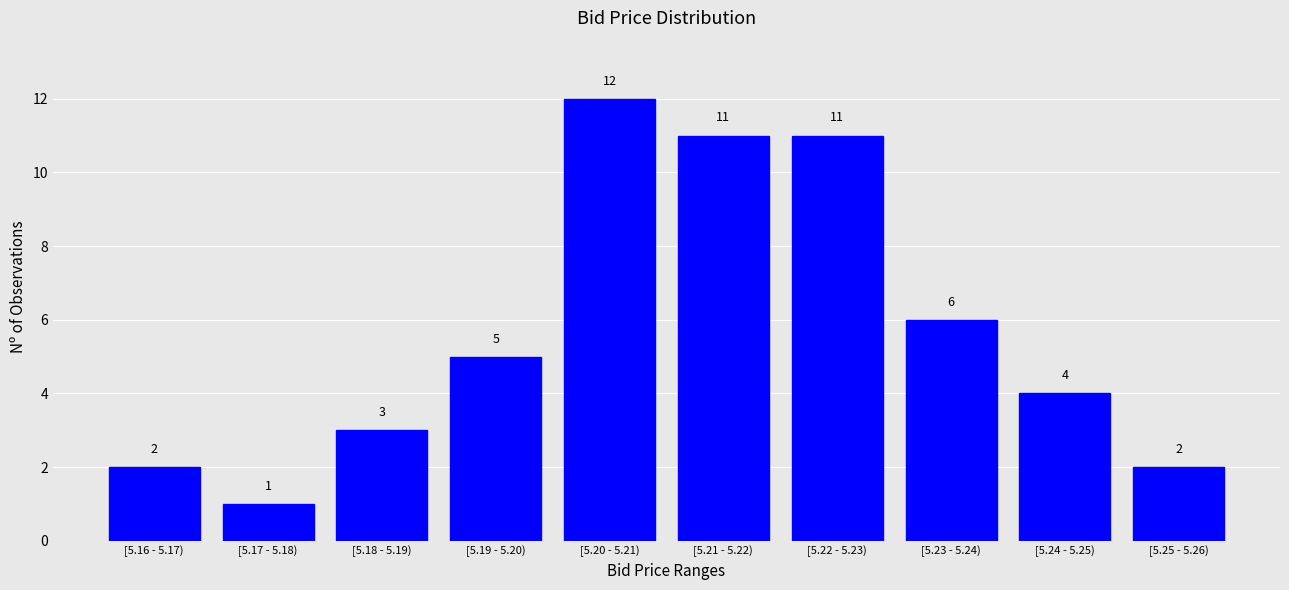

Reading left to right, extract all data points from this chart.

2	1	3	5	12	11	11	6	4	2